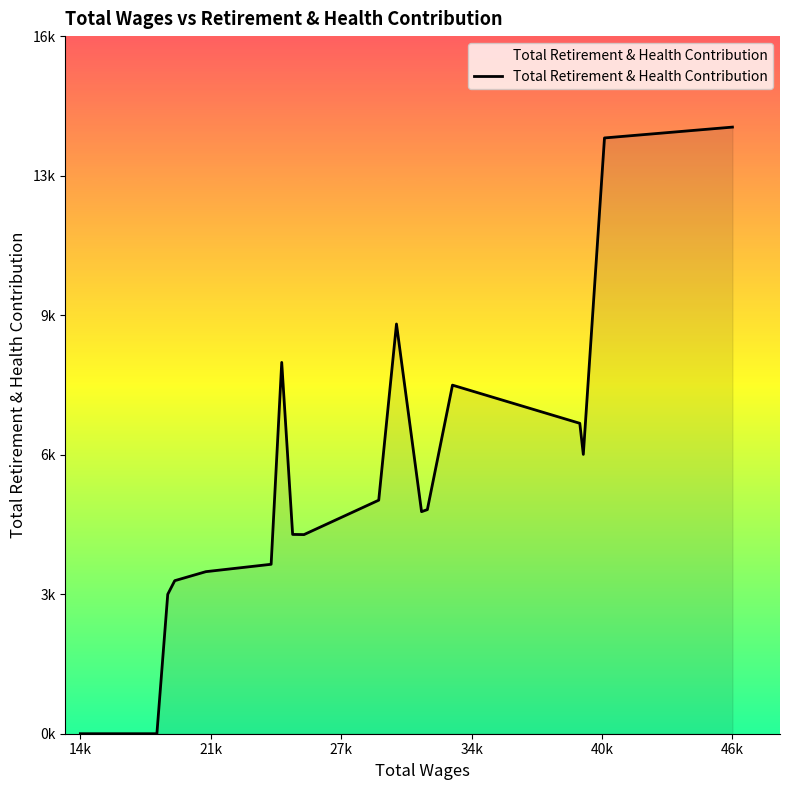

Does the chart have visible grid lines?

No